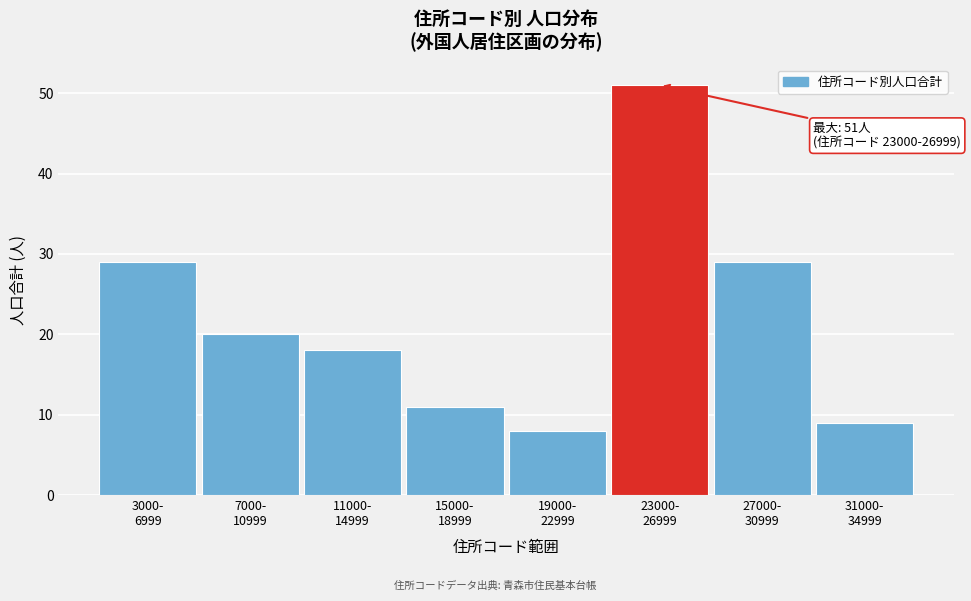

Reading right to left, transcribe all the data shown in this chart.

9	29	51	8	11	18	20	29